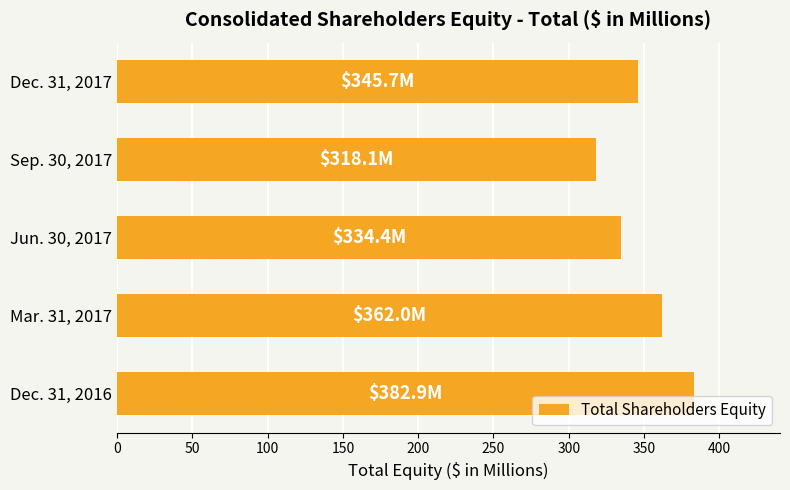

True or false: the data shows 520.3 at Jun. 30, 2017.

False